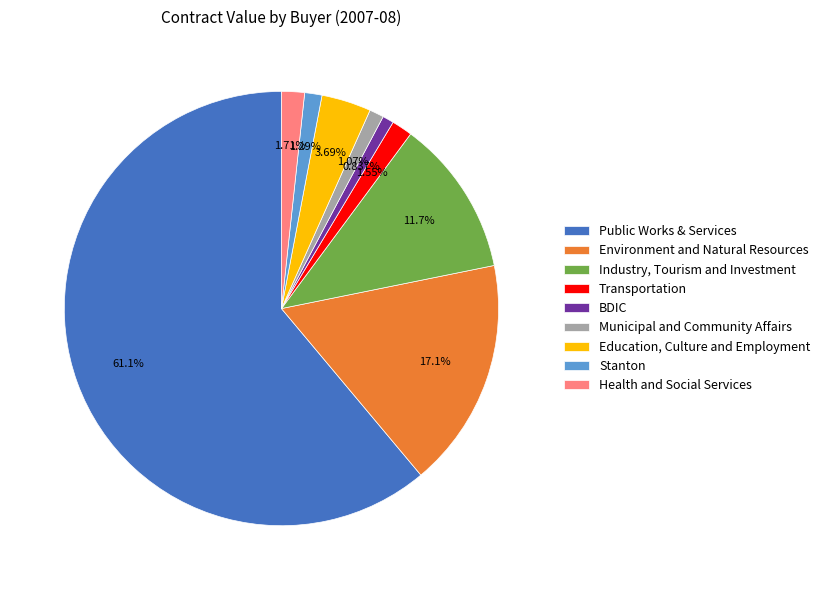

Combined, what portion of the pie is Public Works & Services and Industry, Tourism and Investment?

72.8%